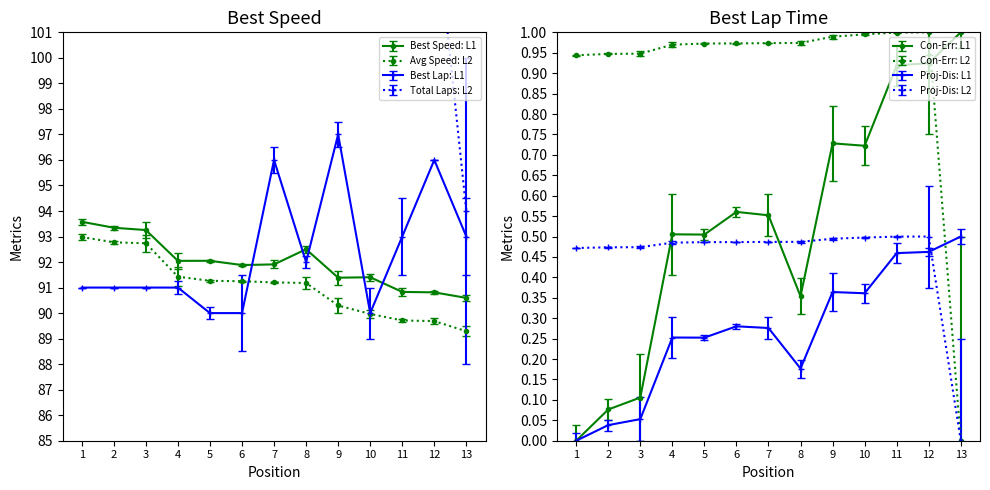

Is this an area chart (filled region under the line)?

No